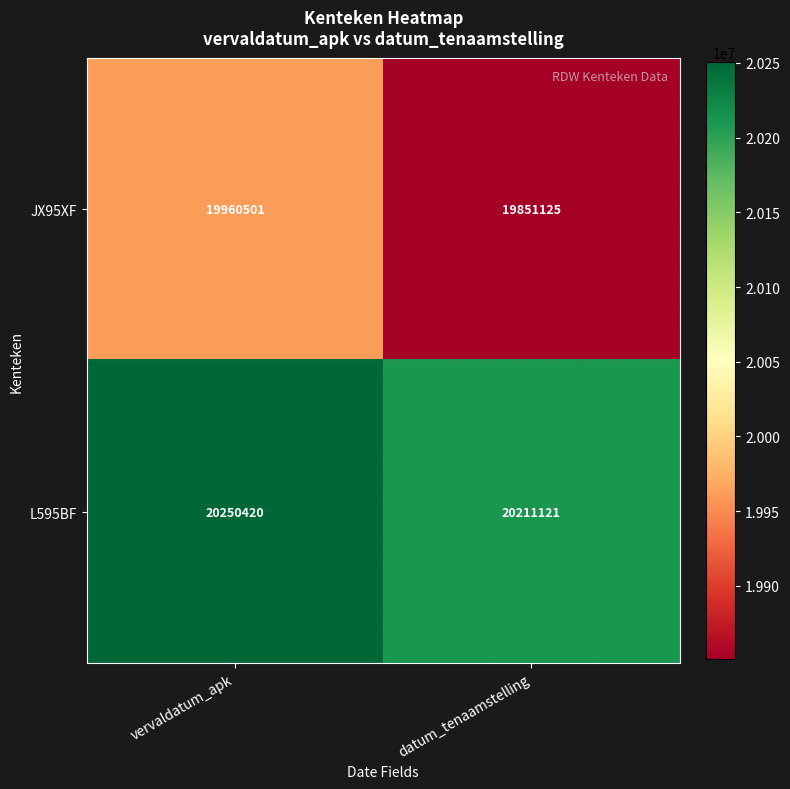

Which label corresponds to the largest value in the chart?

vervaldatum_apk